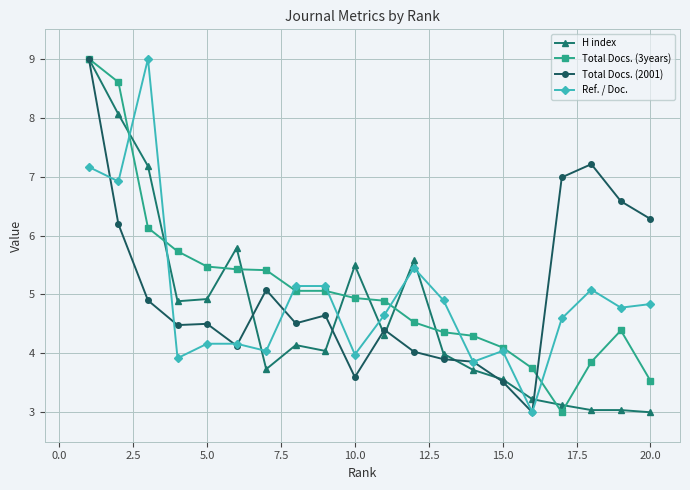

What is the value of the H index point at the 10th from the left?

5.5